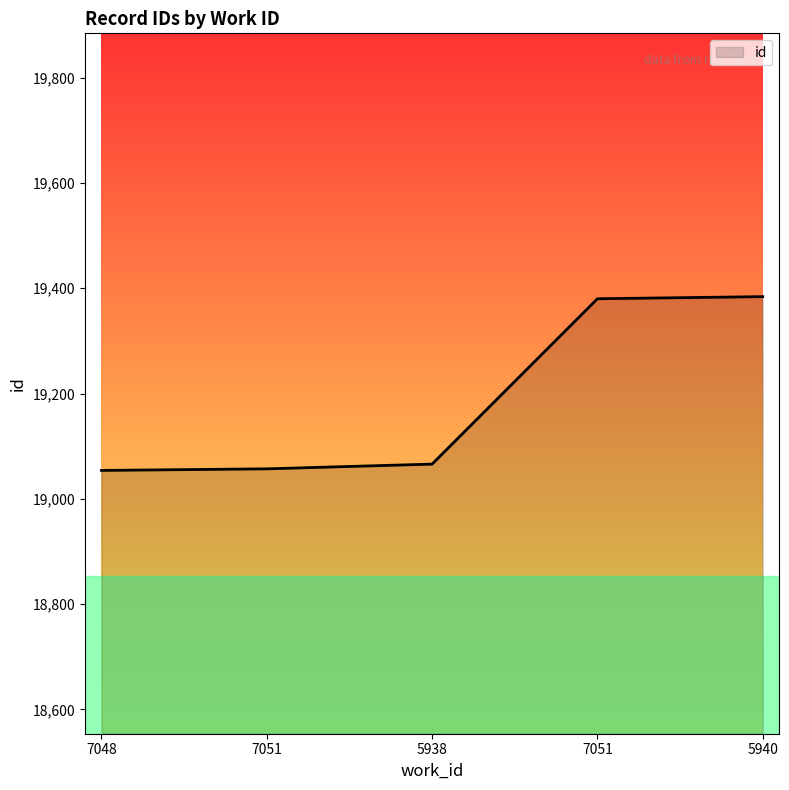

What is the ratio of the value at 7048 to the value at 7051?

1.0